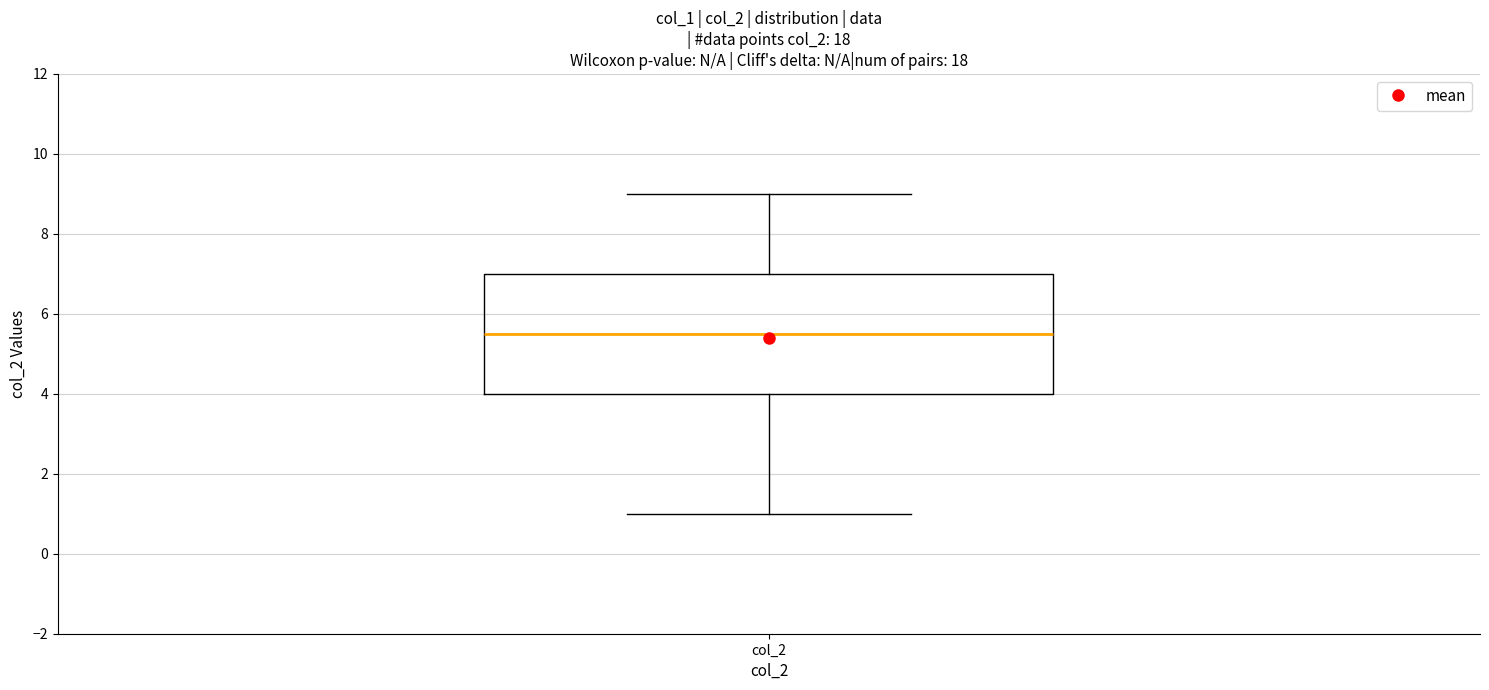

Transcribe this box plot: give where the median line is, the range the box spans, and where the two whiskers end, as read against the y-axis. The values are not printed on the chart, so give them approximately, as read against the axis.

median 5.6, box 4.0 to 7.0, whiskers 1.0 to 9.0